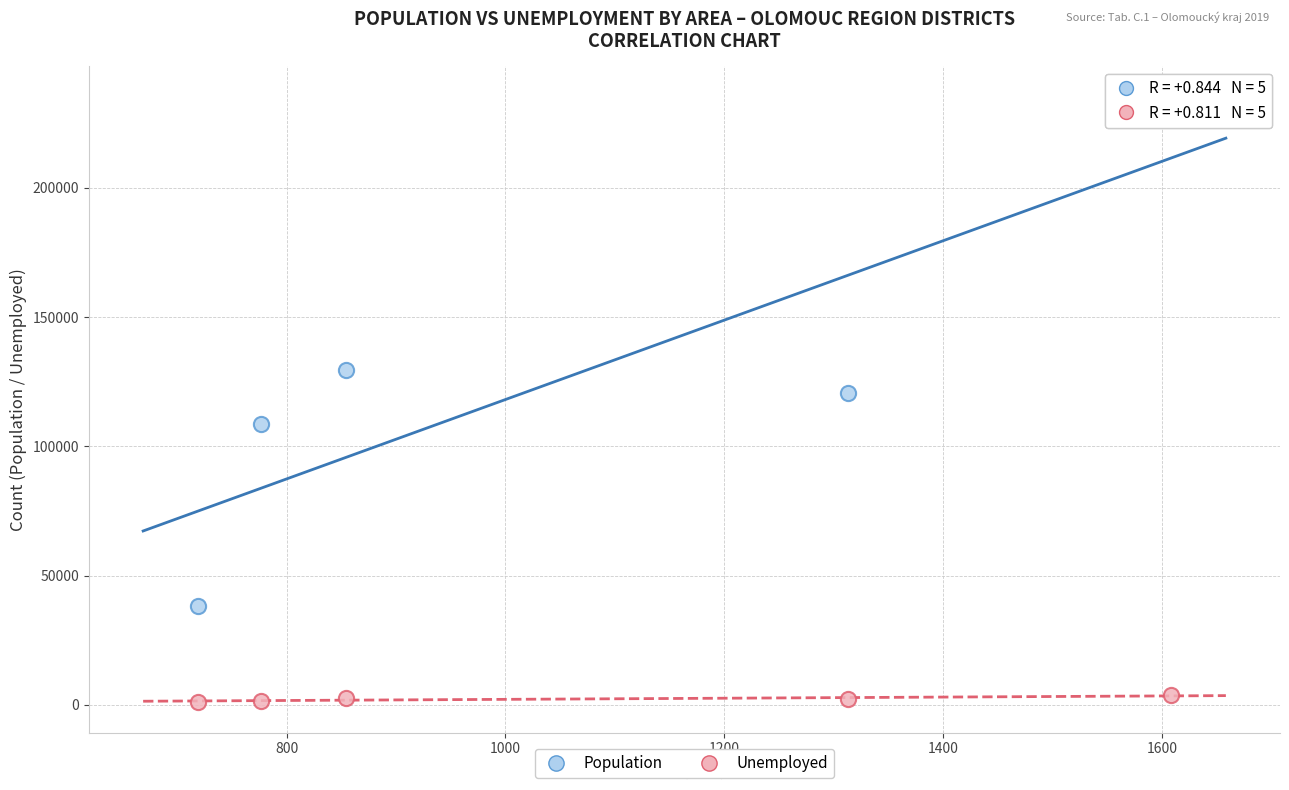

Which series contains the highest Y value?

Population